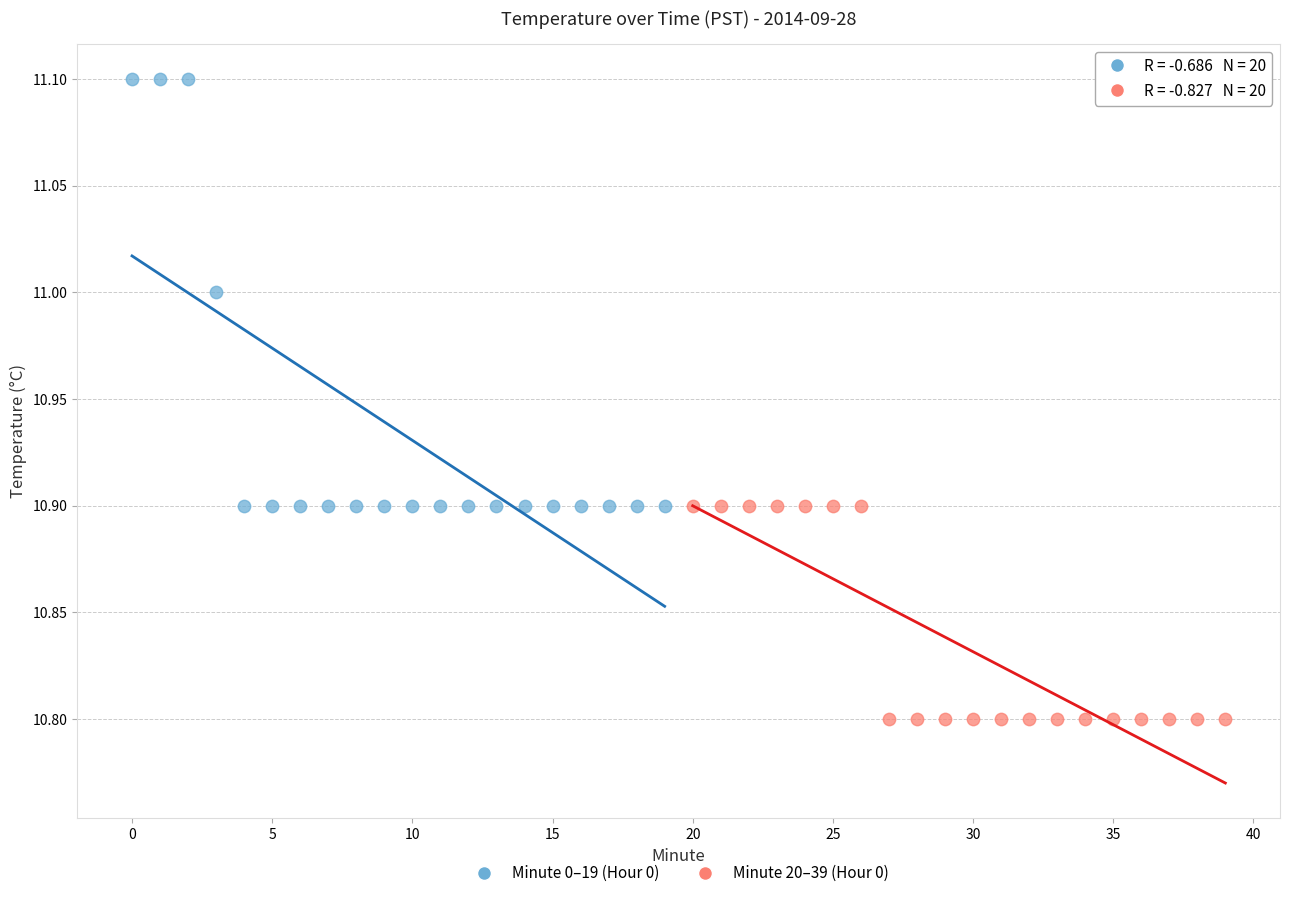

Which series reaches the minimum Y coordinate?

Minute 20–39 (Hour 0)